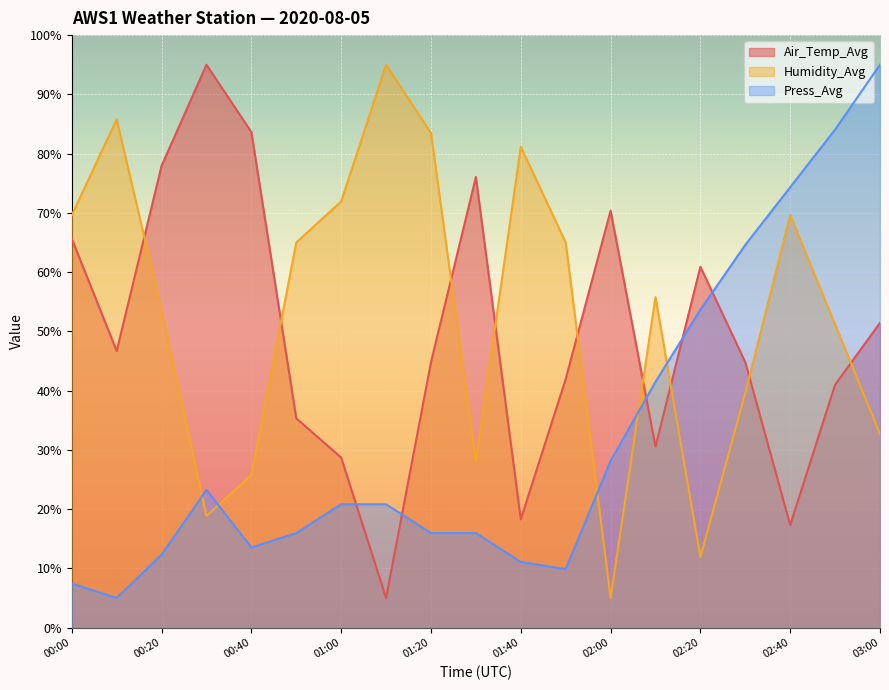

Reading left to right, list all the values displayed in this chart.

Air_Temp_Avg: 00:00=65.6	00:10=46.7	00:20=77.9	00:30=95.0	00:40=83.6	00:50=35.3	01:00=28.7	01:10=5.0	01:20=44.8	01:30=76.1	01:40=18.3	01:50=41.9	02:00=70.4	02:10=30.6	02:20=60.9	02:30=44.8	02:40=17.3	02:50=41.0	03:00=51.4
Humidity_Avg: 00:00=69.6	00:10=85.8	00:20=53.5	00:30=18.8	00:40=25.8	00:50=65.0	01:00=71.9	01:10=95.0	01:20=83.5	01:30=28.1	01:40=81.2	01:50=65.0	02:00=5.0	02:10=55.8	02:20=11.9	02:30=39.6	02:40=69.6	02:50=51.2	03:00=32.7
Press_Avg: 00:00=7.4	00:10=5.0	00:20=12.3	00:30=23.2	00:40=13.5	00:50=15.9	01:00=20.8	01:10=20.8	01:20=15.9	01:30=15.9	01:40=11.1	01:50=9.9	02:00=28.1	02:10=41.5	02:20=53.6	02:30=64.6	02:40=74.3	02:50=84.1	03:00=95.0